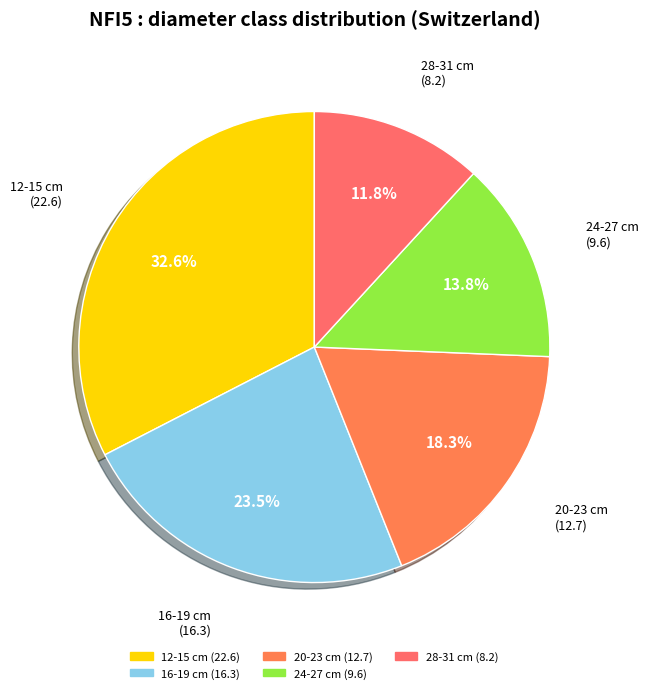

Is there a majority slice in this chart?

No